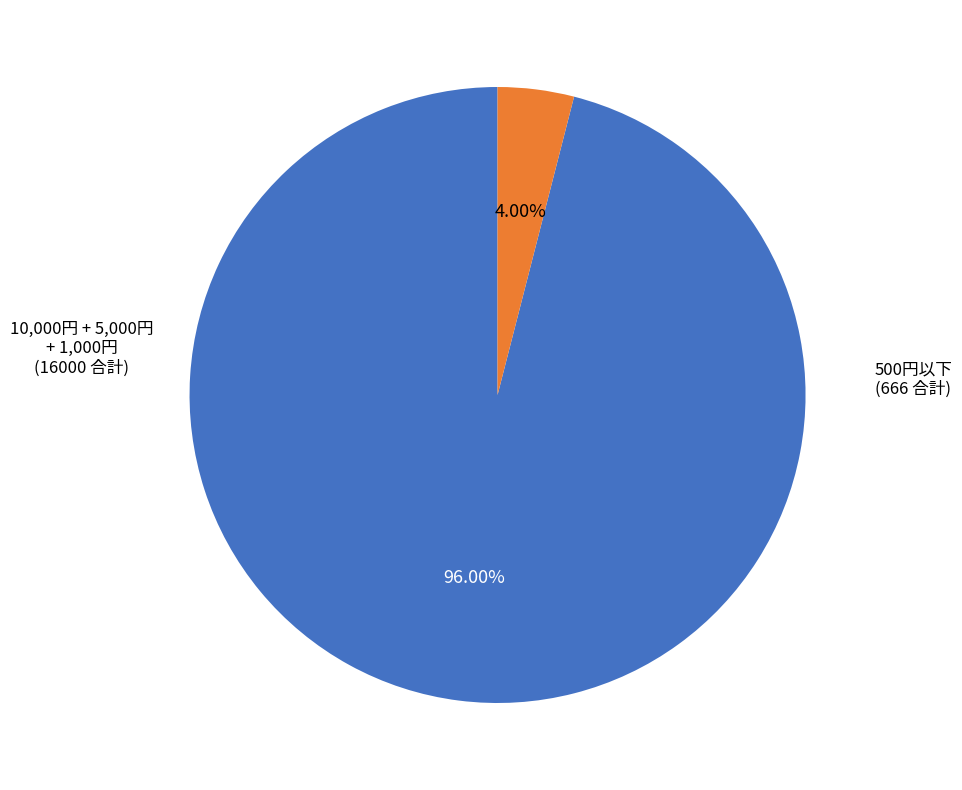

Is there a majority slice in this chart?

Yes